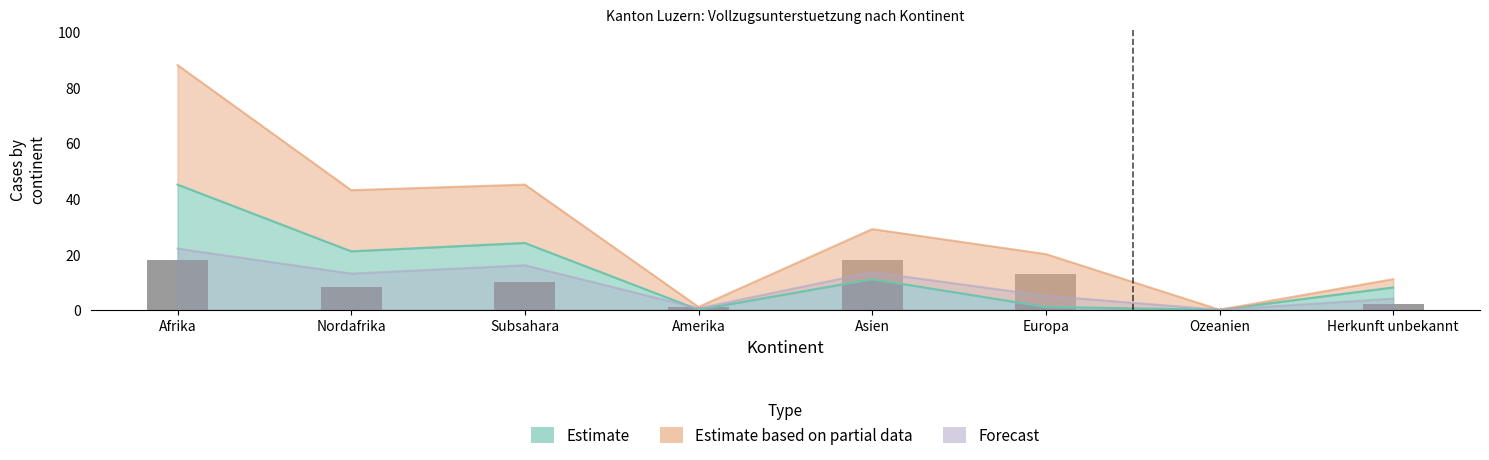

What is the average value?

9